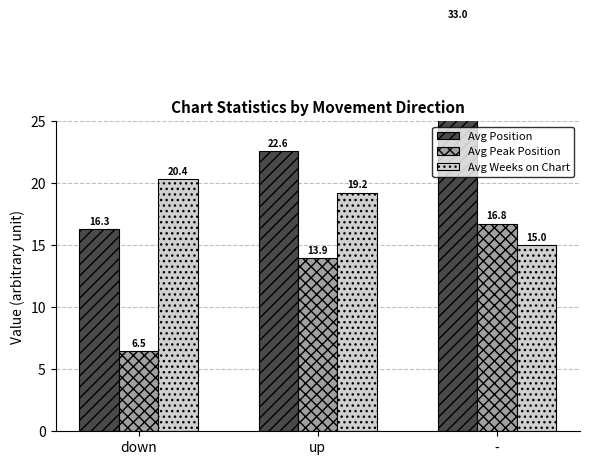

Which label corresponds to the largest value in the chart?

-